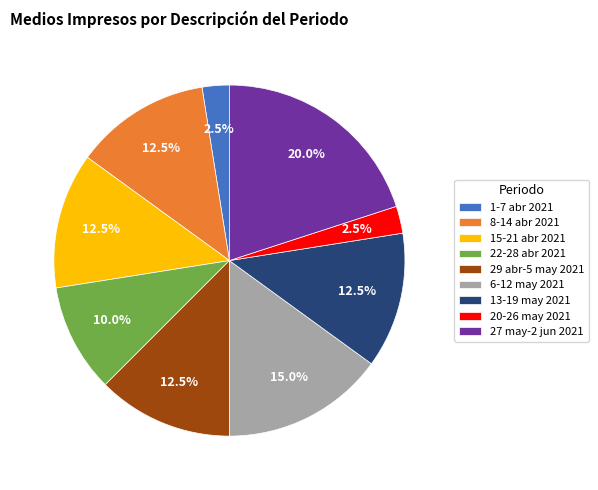

What is the largest slice in the pie chart?

27 may-2 jun 2021